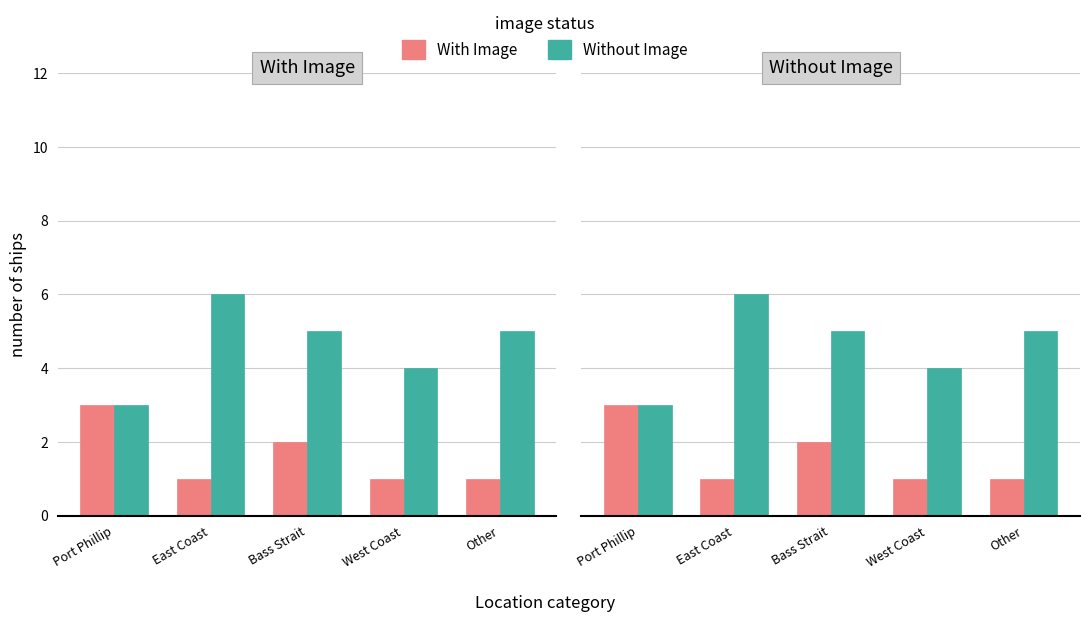

Is it true that With Image equals 1 at East Coast?

True